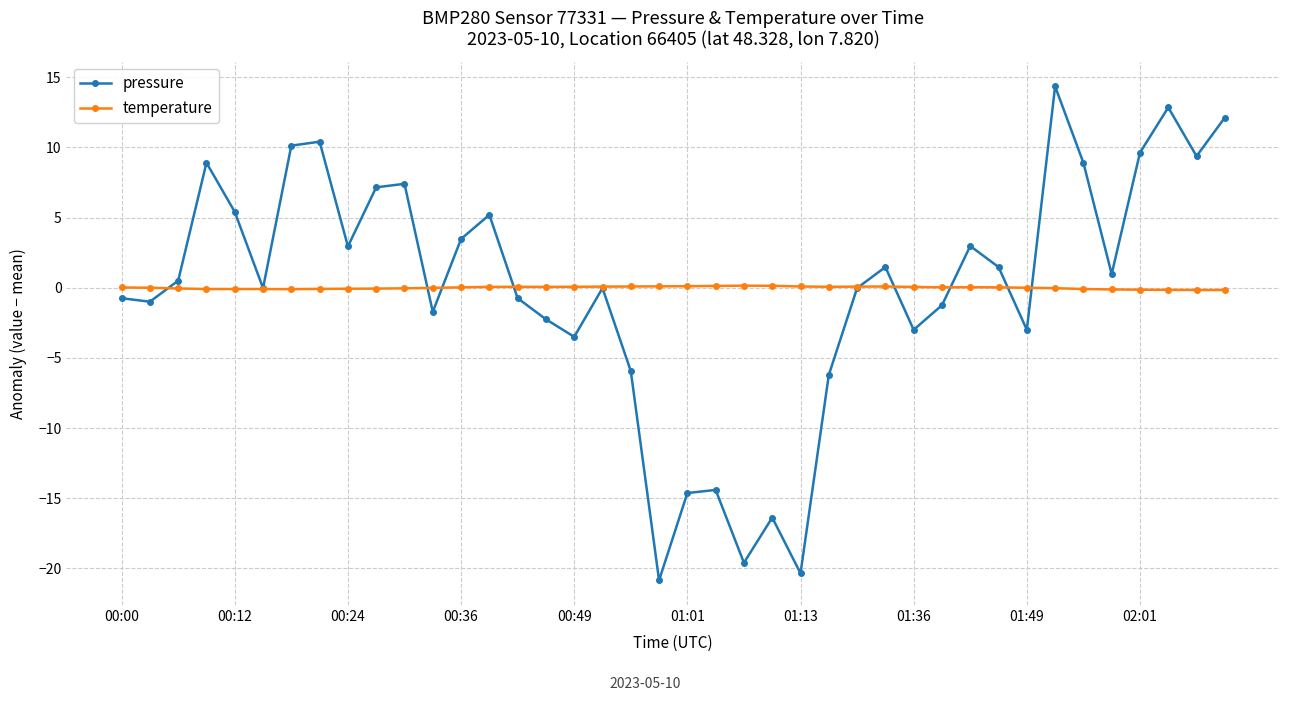

Which series has the widest spread of values?

pressure